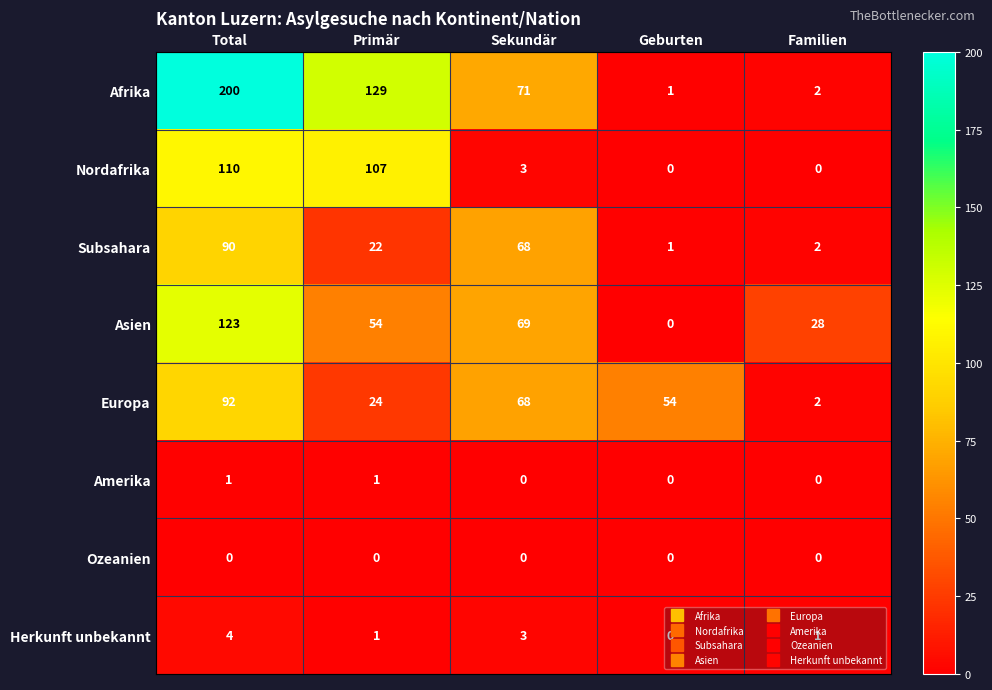

Which label corresponds to the largest value in the chart?

Total